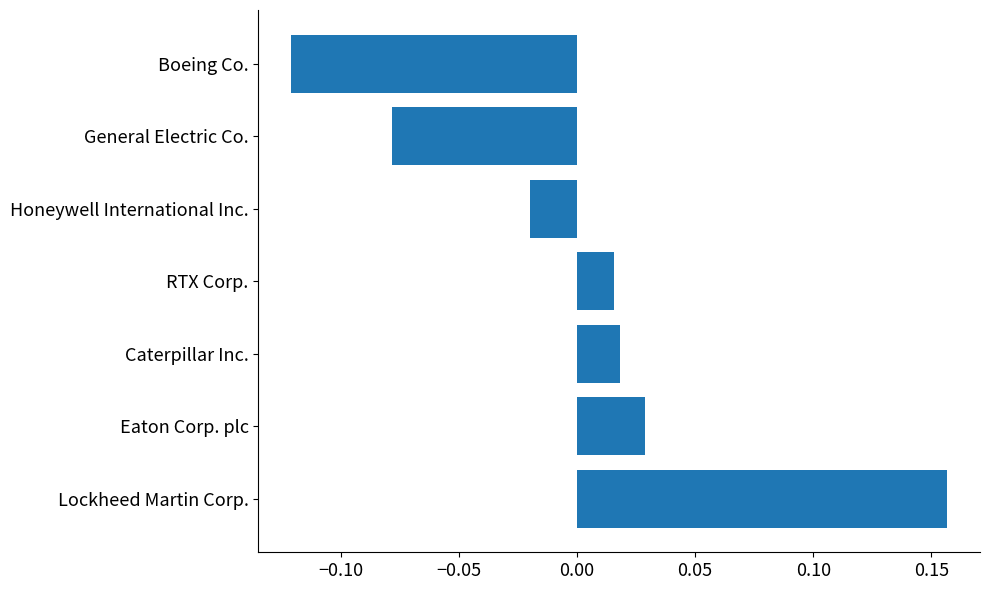

Which category has the lowest value across all series?

Boeing Co.